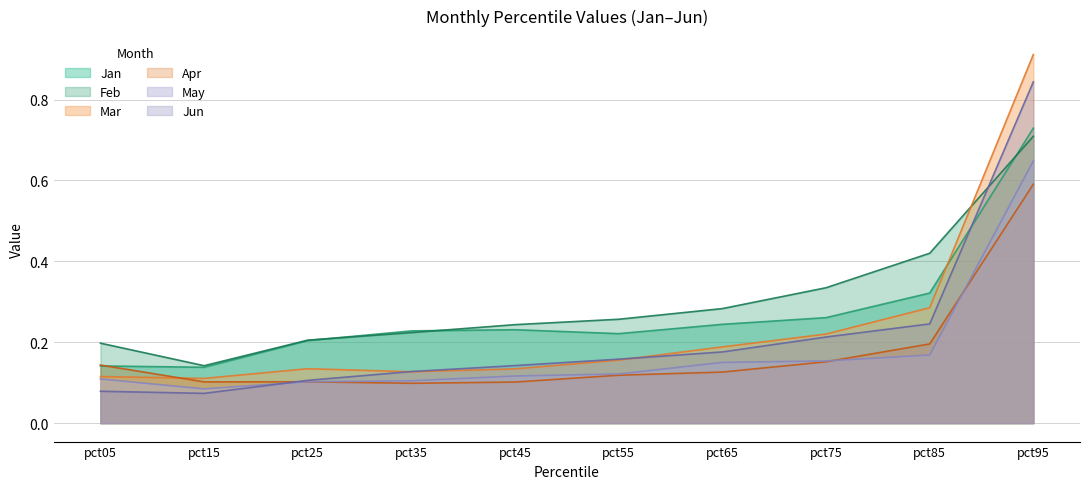

What is the lowest value of the Jun series?

0.1